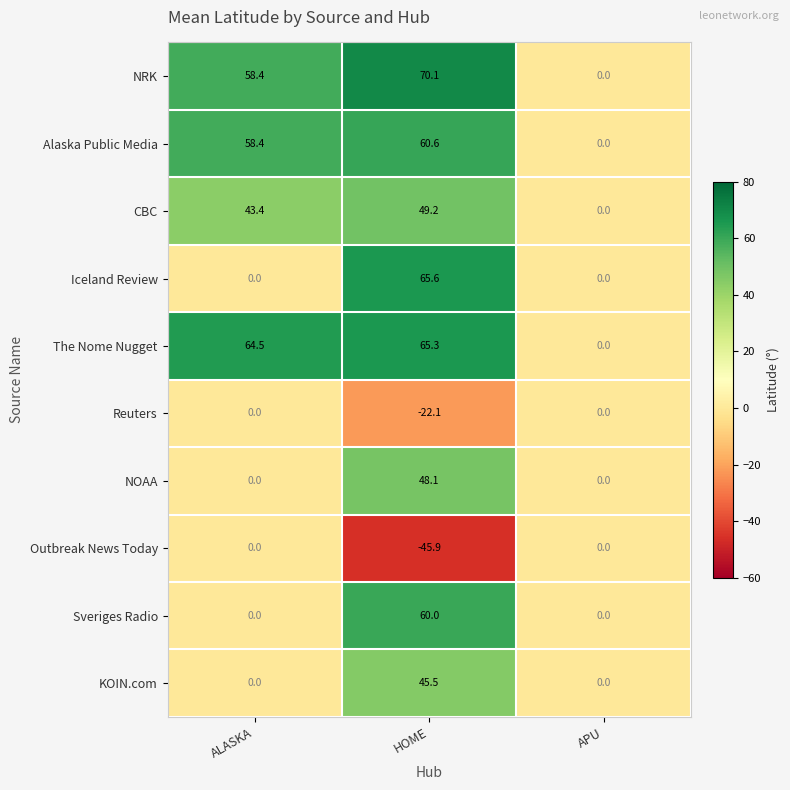

What is the maximum value shown in the chart?

70.1